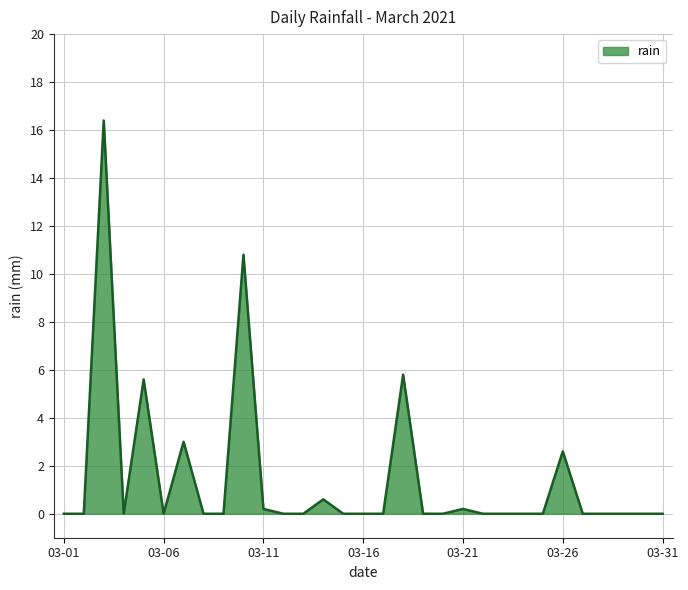

What is the maximum value shown in the chart?

16.4